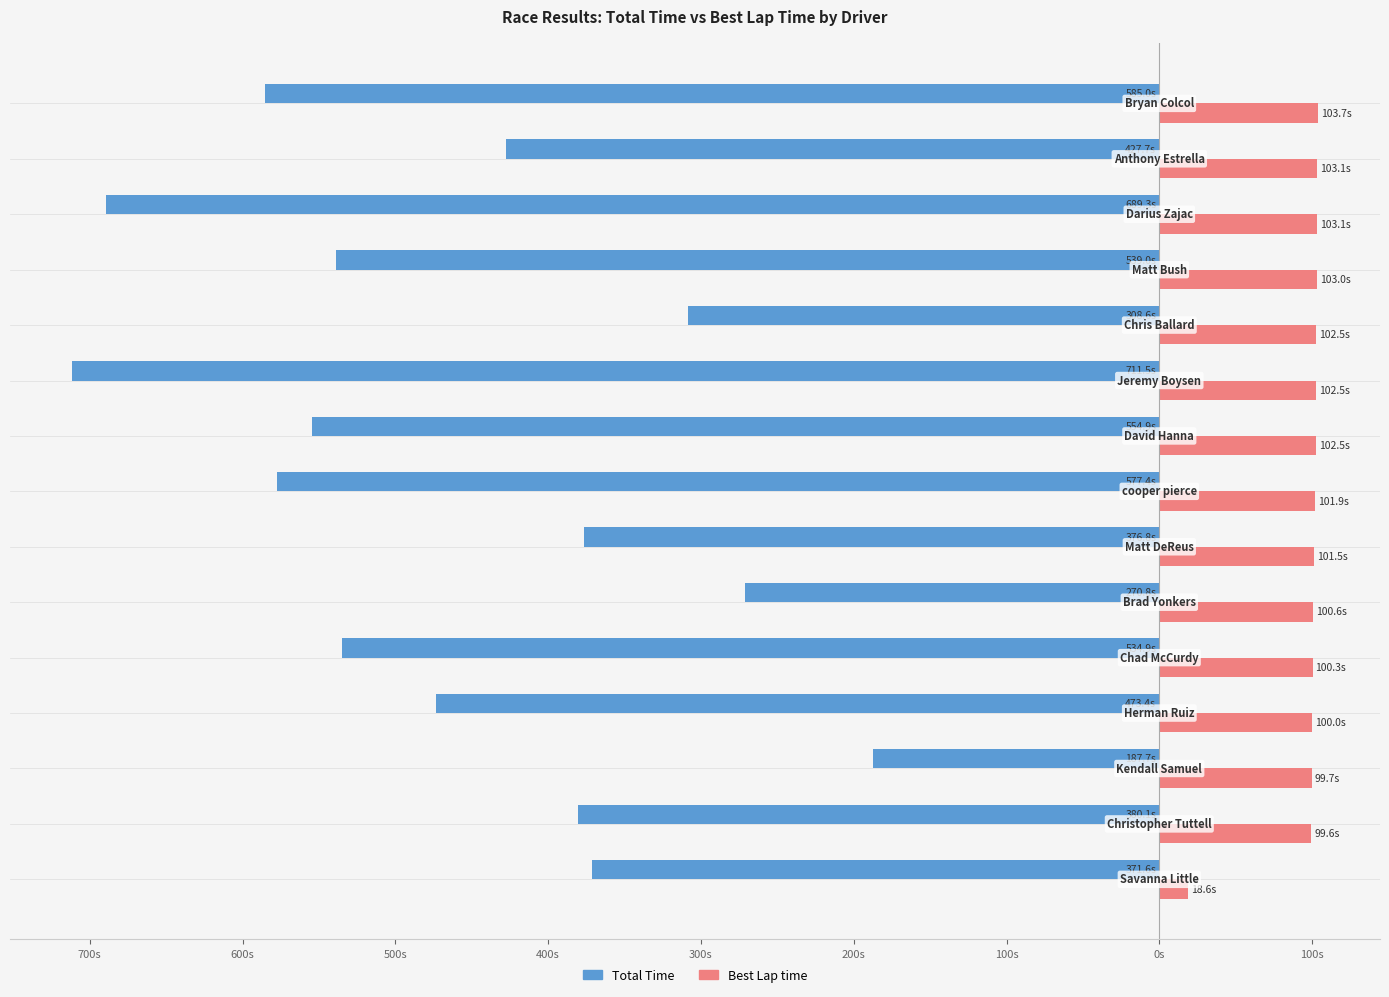

What are all the series names shown in the legend?

Total Time, Best Lap time